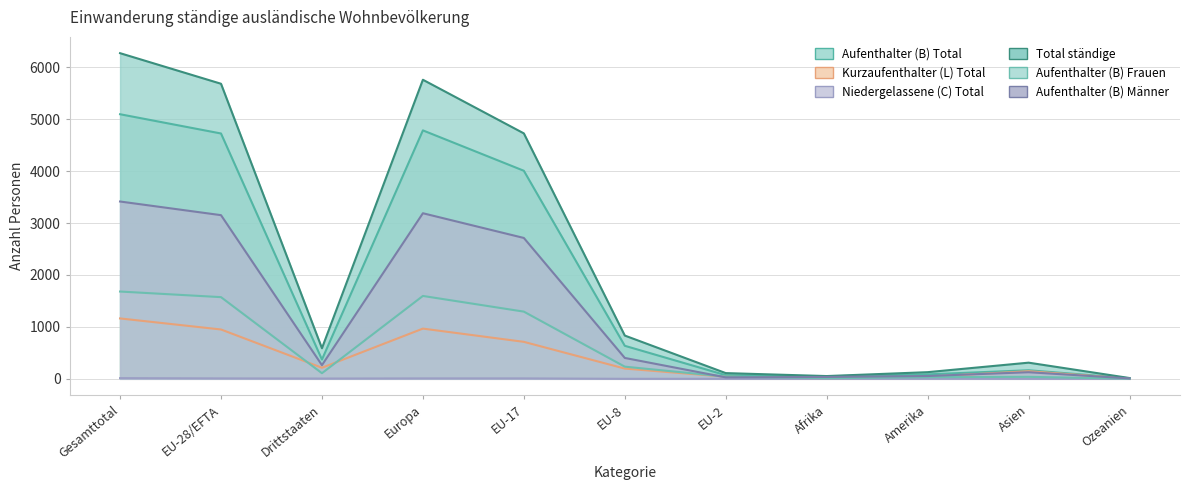

True or false: Aufenthalter (B) Männer and Niedergelassene (C) Total cross at least once.

False